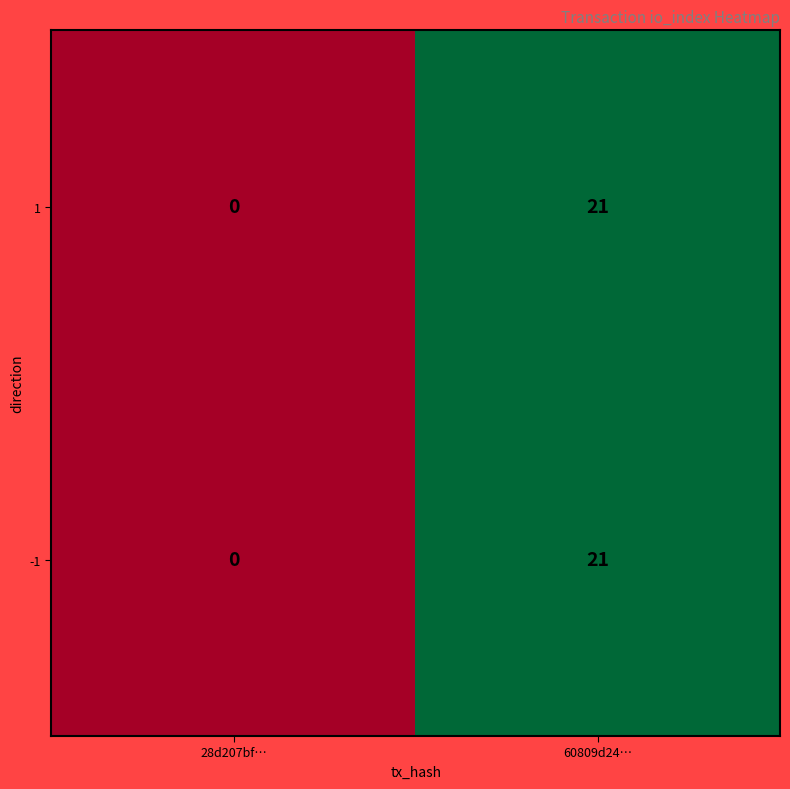

Reading left to right, list all the values displayed in this chart.

1: 28d207bf…=0	60809d24…=21
-1: 28d207bf…=0	60809d24…=21